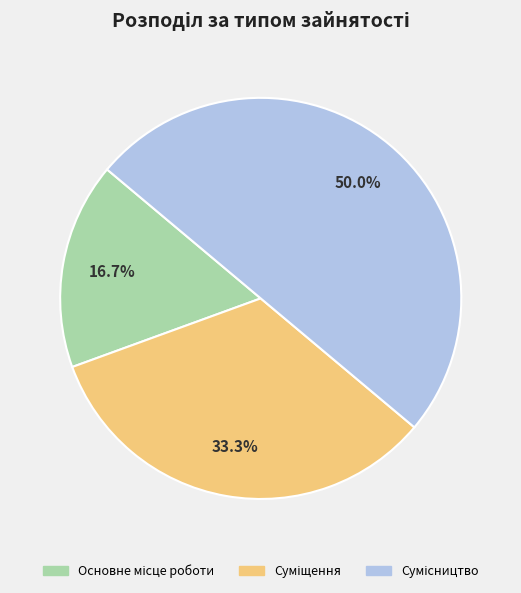

Which category has the smallest portion of the pie?

Основне місце роботи